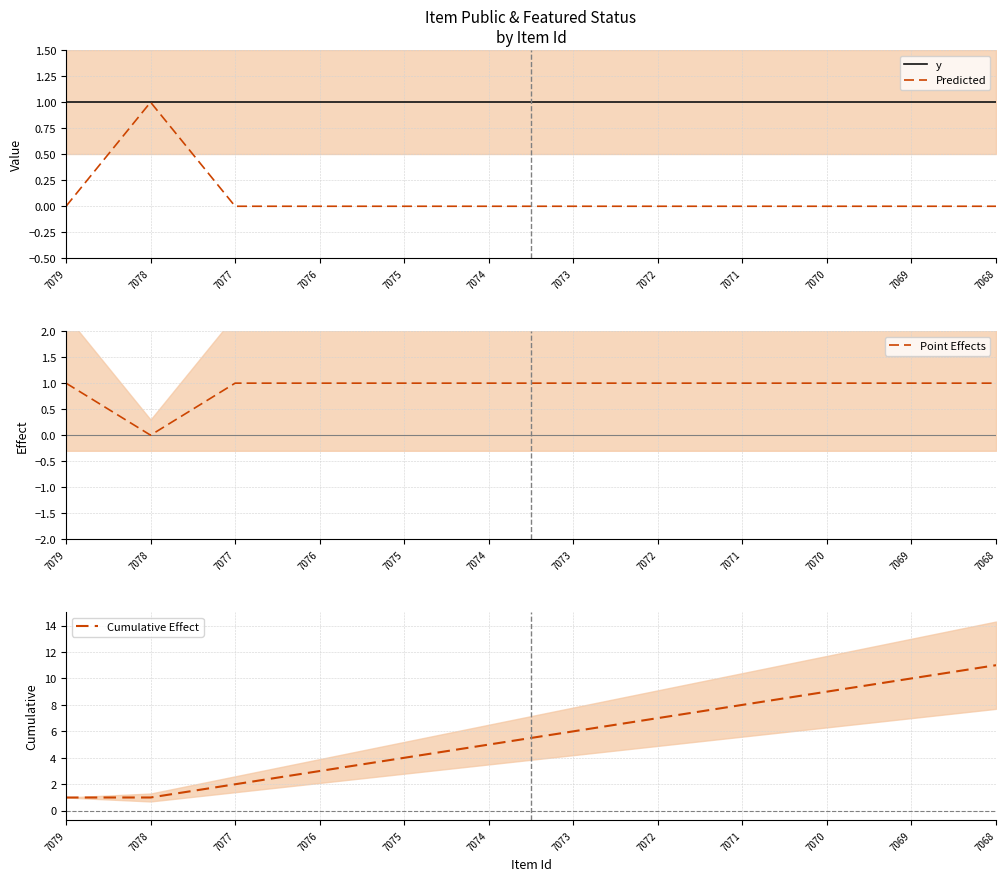

Rank the categories by Cumulative Effect value from lowest to highest.

7079, 7078, 7077, 7076, 7075, 7074, 7073, 7072, 7071, 7070, 7069, 7068